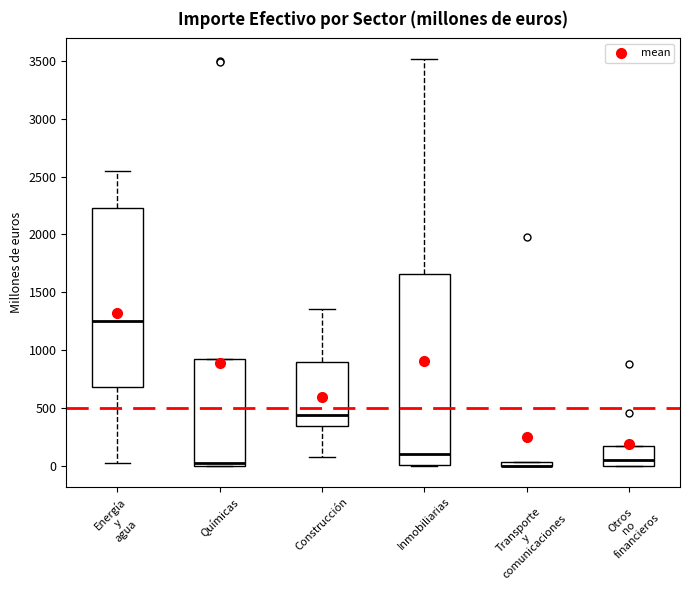

Where does the median line of the box for Energía y agua sit on the y-axis? The values are not printed on the chart, so give them approximately, as read against the axis.

1250